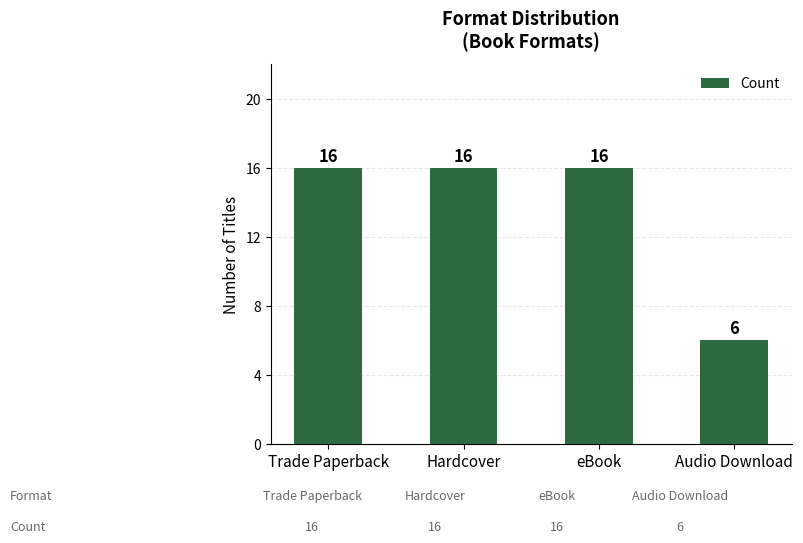

Reading left to right, list all the values displayed in this chart.

Trade Paperback=16	Hardcover=16	eBook=16	Audio Download=6